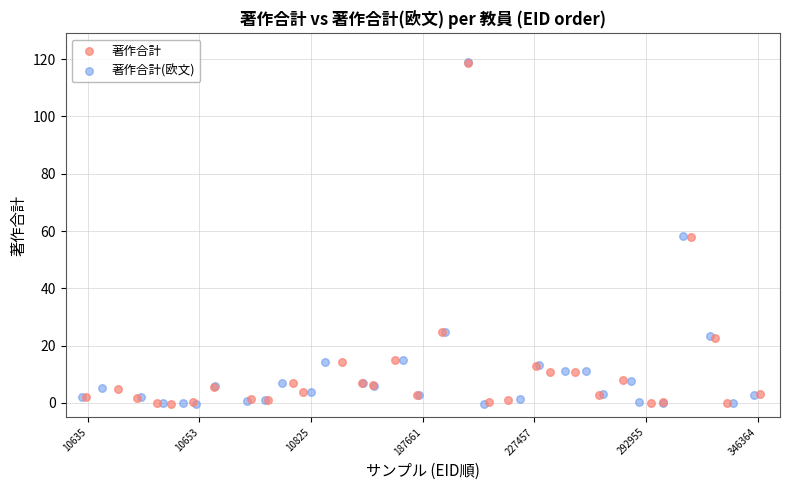

Which series has the widest spread of Y values?

著作合計(欧文)